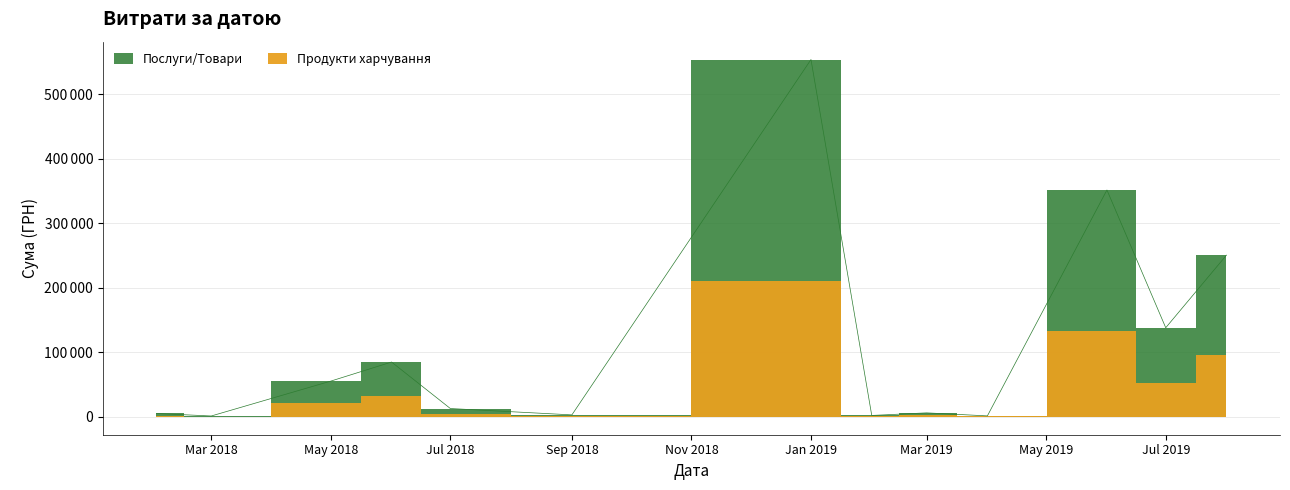

What is the sum of all values?

1467825.2